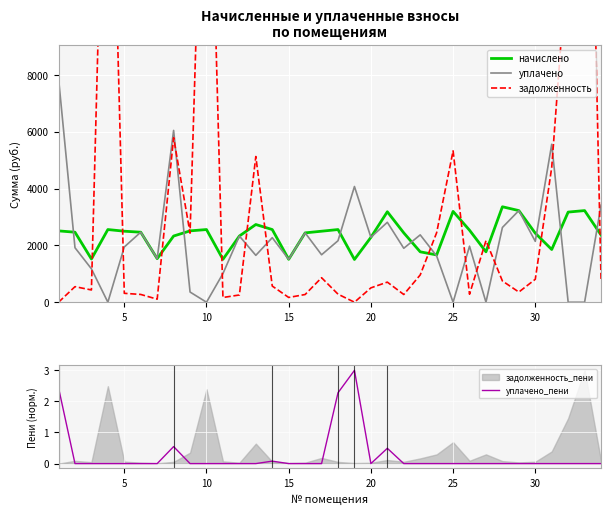

What is the maximum value for уплачено_пени?

3.0